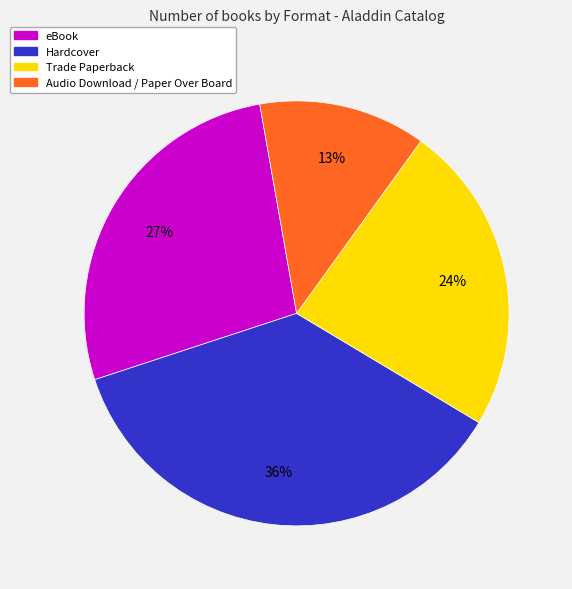

To the nearest percent, what is the combined percentage of Hardcover and Audio Download / Paper Over Board?

49%